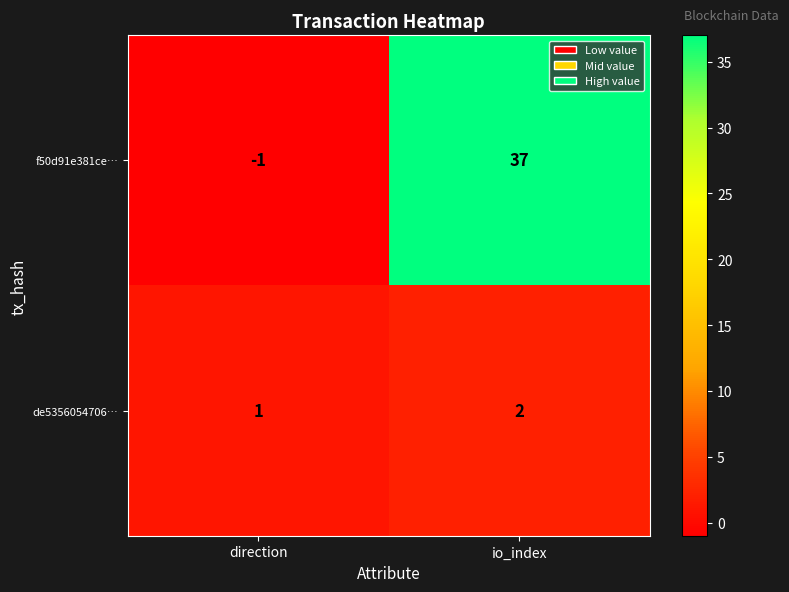

What is the sum of the f50d91e381ce… values at direction and io_index?

36